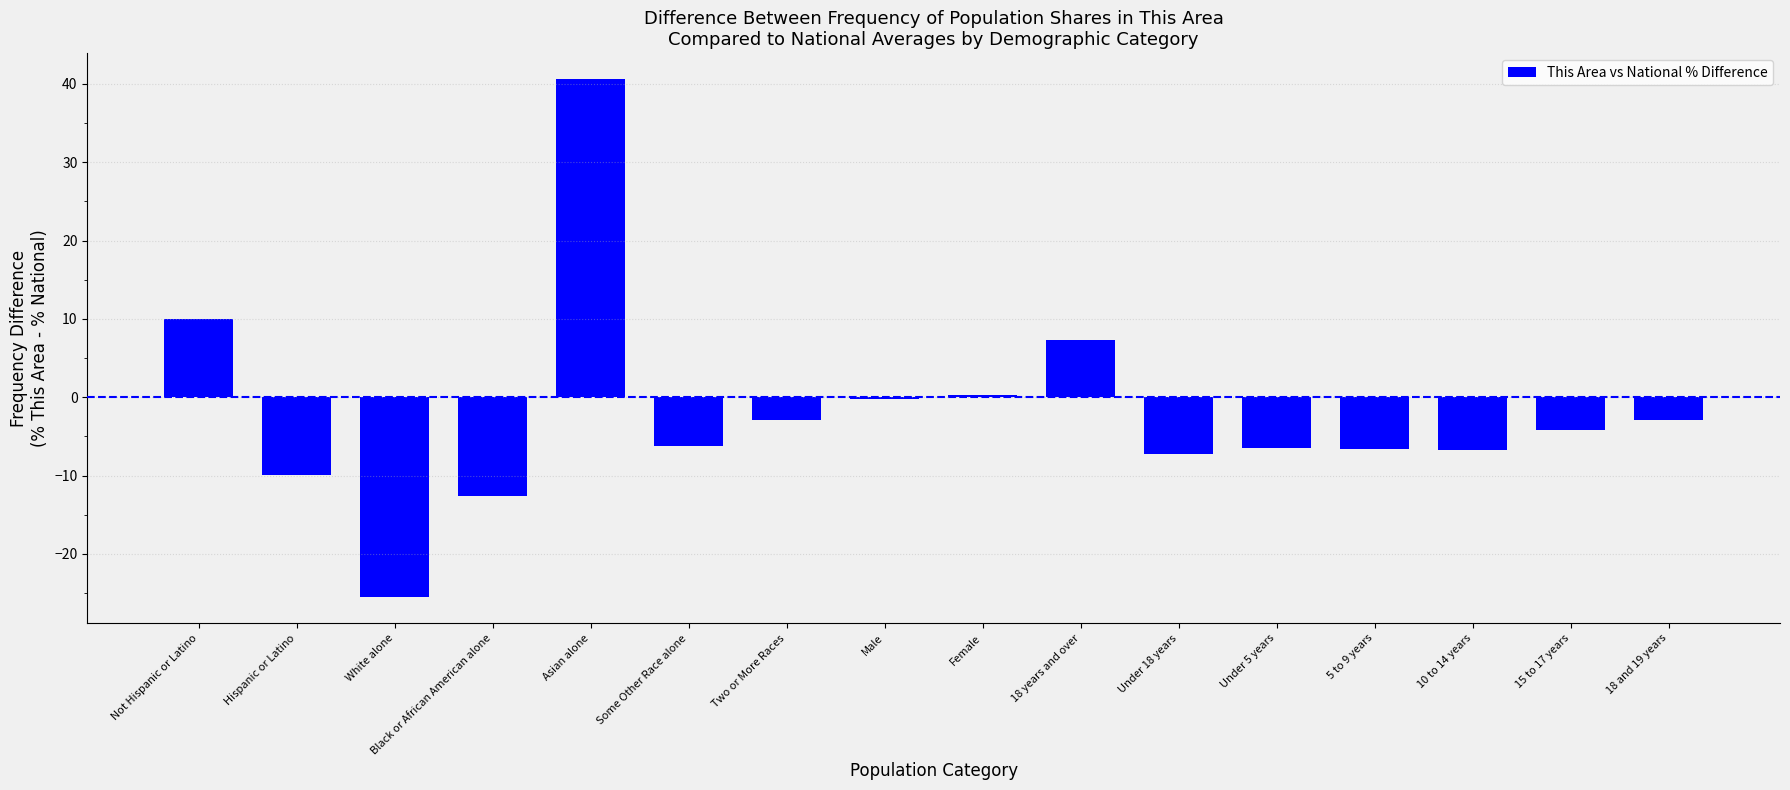

Which category has the highest value across all series?

Asian alone